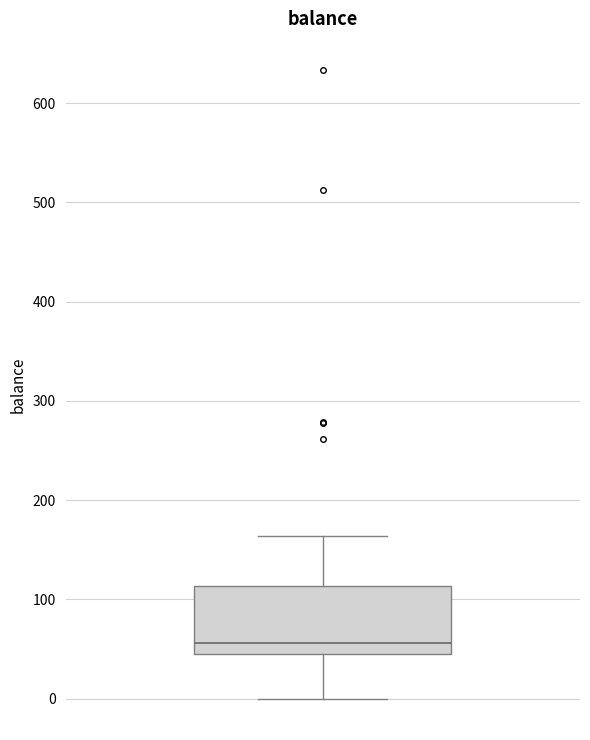

Where is the lower edge of the box on the y-axis? The values are not printed on the chart, so give them approximately, as read against the axis.

50